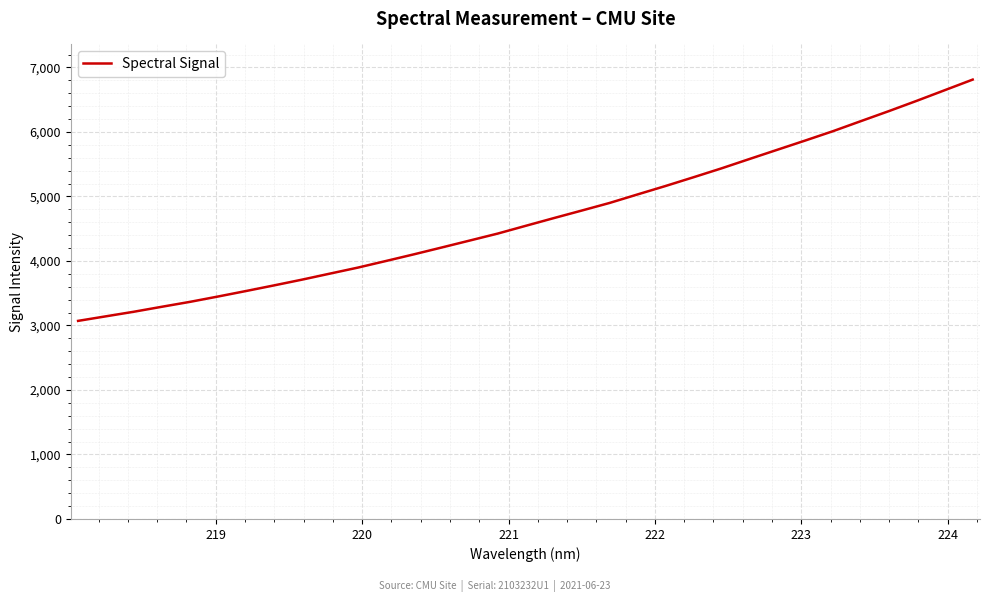

Reading left to right, transcribe all the data shown in this chart.

3071.4	3142.5	3213.5	3290.7	3366.4	3449.0	3534.2	3621.4	3710.5	3804.2	3897.5	3999.6	4102.9	4209.5	4317.1	4425.0	4545.1	4664.1	4781.2	4899.6	5031.6	5162.2	5297.6	5435.2	5580.1	5723.6	5866.9	6013.0	6168.9	6323.9	6483.8	6648.0	6812.3